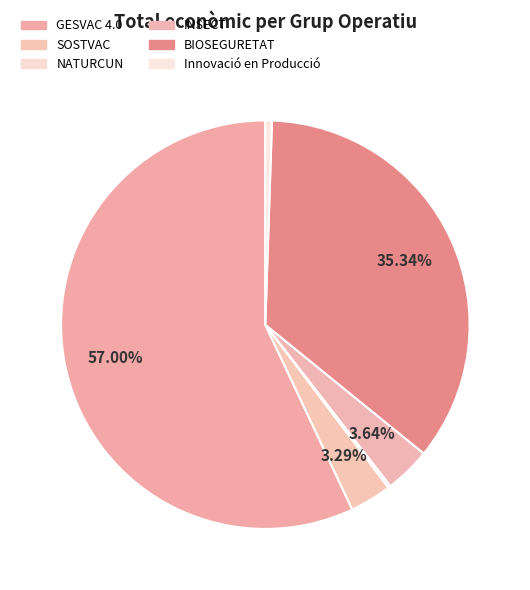

Do SOSTVAC and INSECT together represent more than half of the pie?

No